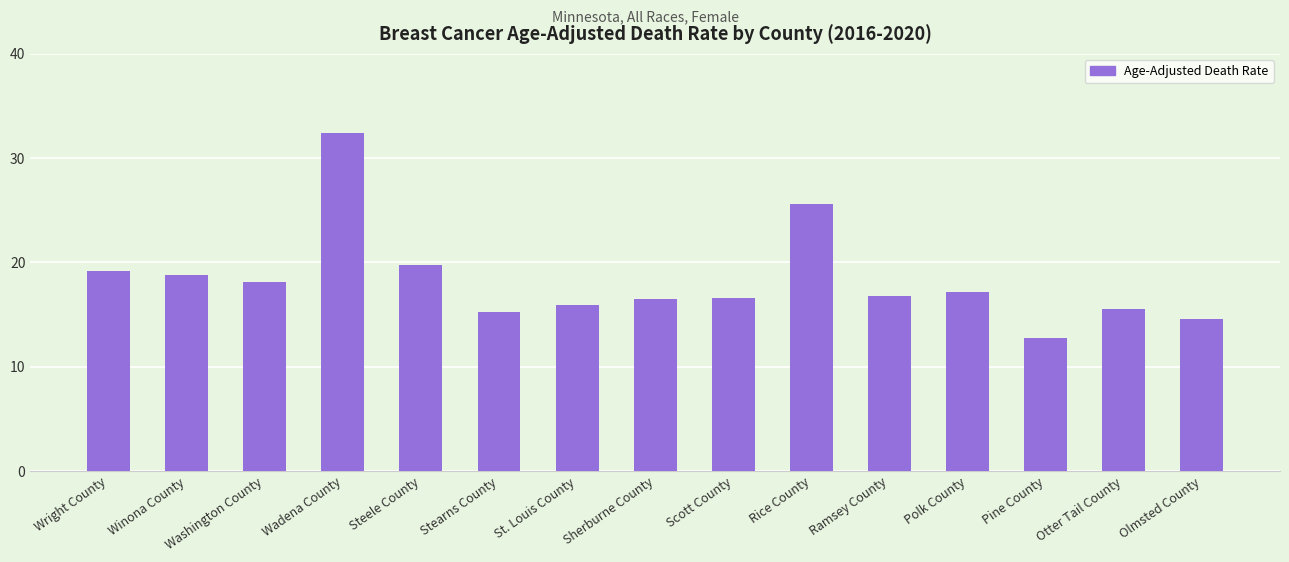

What is the label of the 9th bar from the right?

St. Louis County